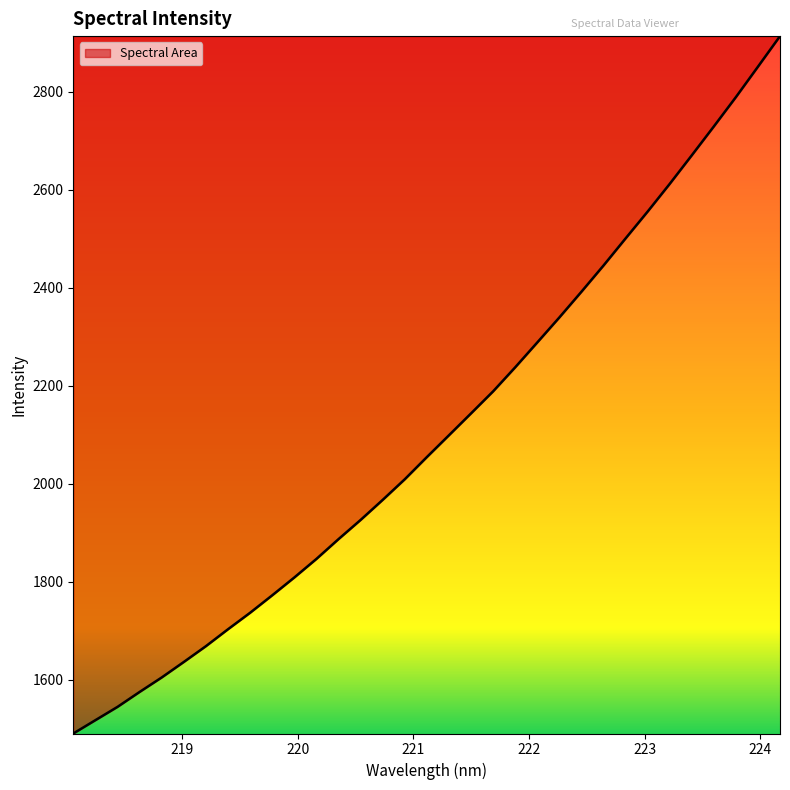

What is the smallest value displayed?

1490.1